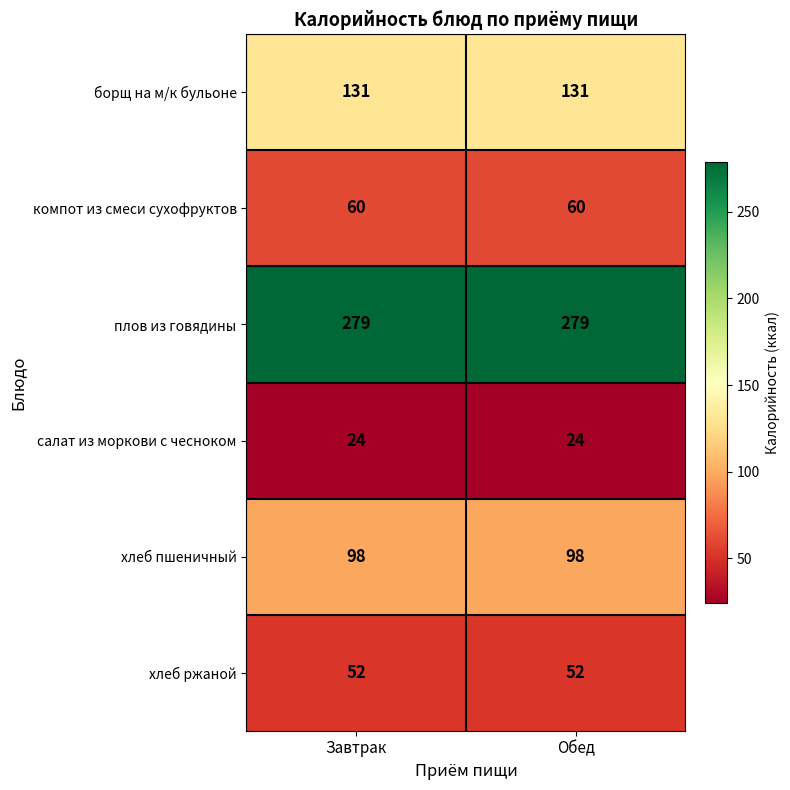

Rank the series at Обед from lowest to highest value.

салат из моркови с чесноком, хлеб ржаной, компот из смеси сухофруктов, хлеб пшеничный, борщ на м/к бульоне, плов из говядины